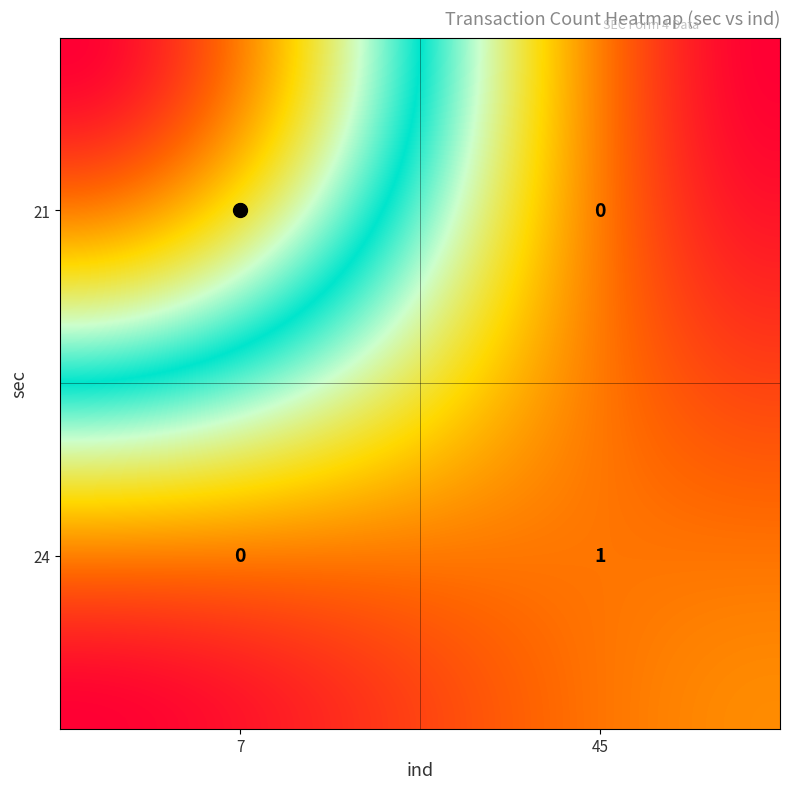

How many 45 values are between 0 and 1?

2